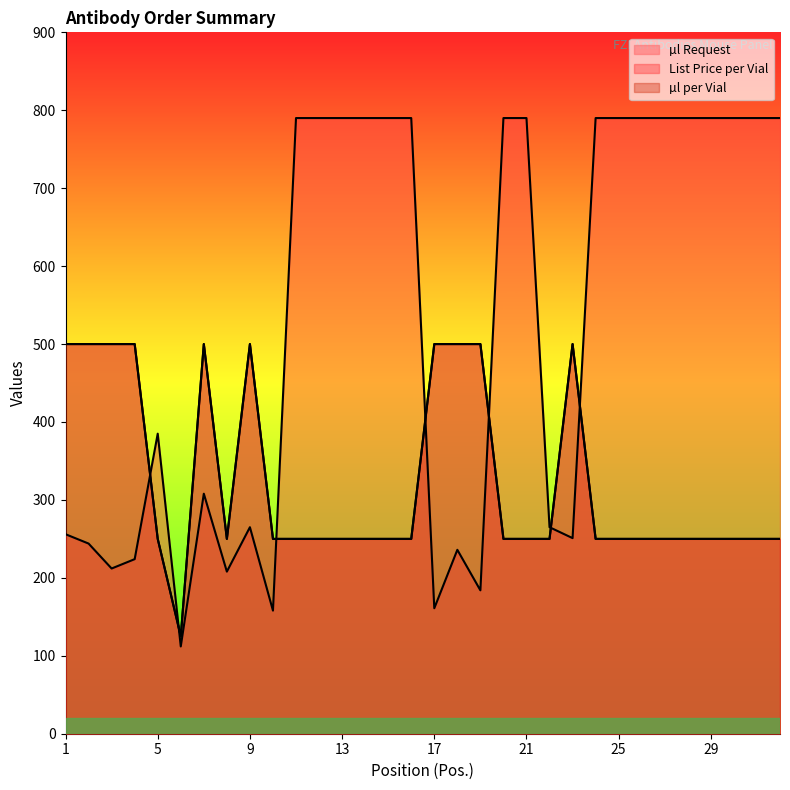

What is the value of the List Price per Vial point at the 1st from the left?

256